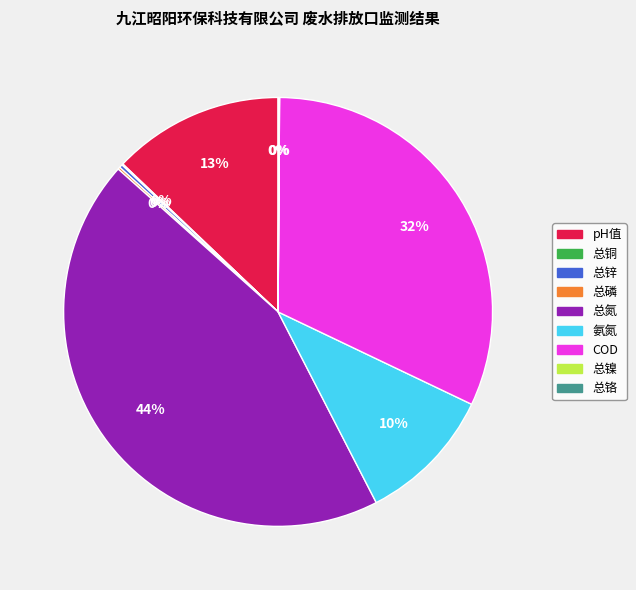

To the nearest percent, what is the average slice percentage?

11%